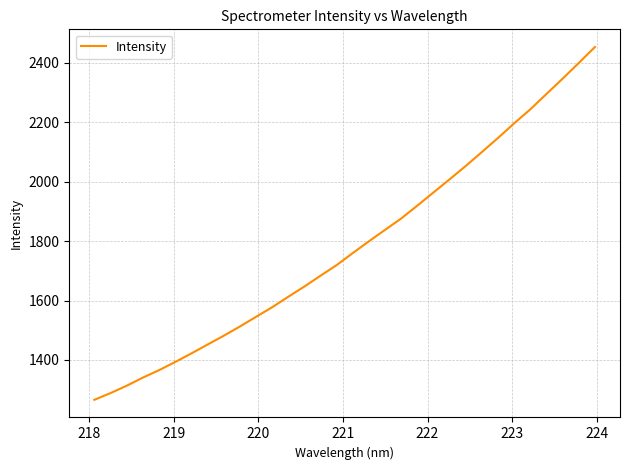

What is the difference between the maximum and minimum values?

1188.0